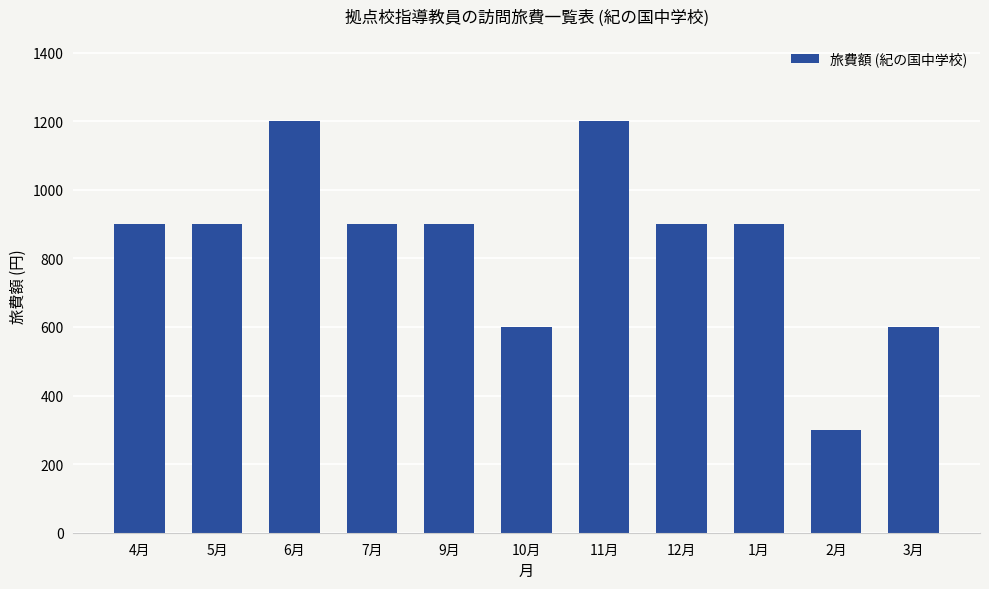

Approximately how many times larger is the value at 6月 compared to 5月?

1.3